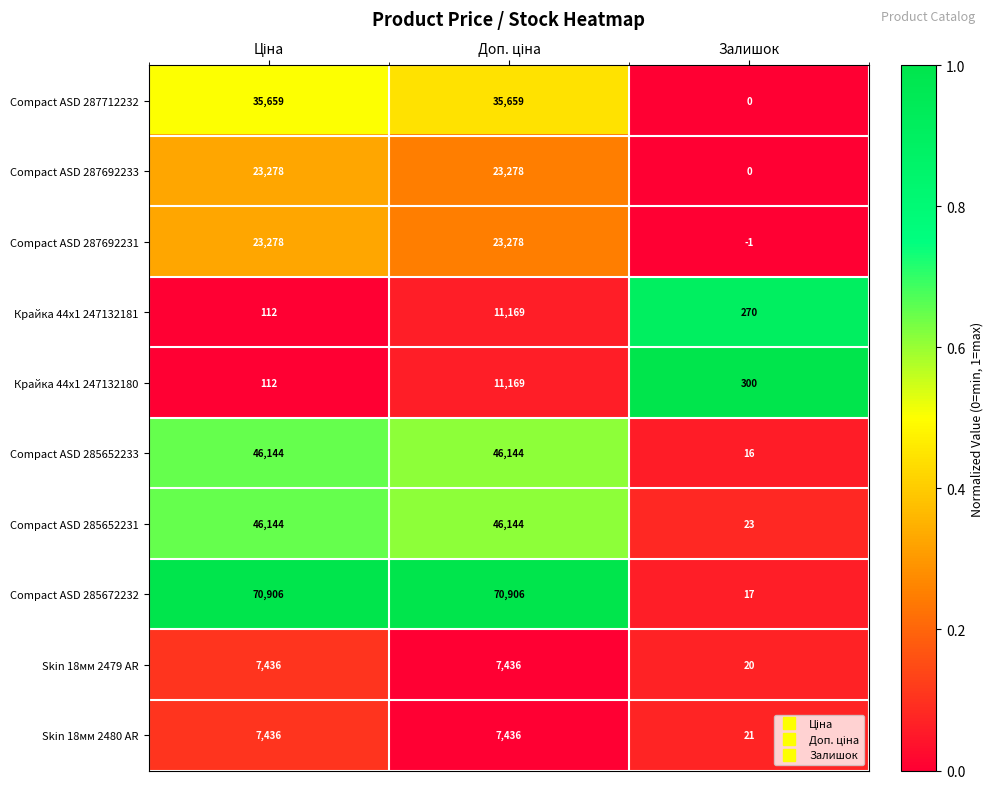

At which label is Крайка 44x1 247132181 closest to 5640?

Залишок